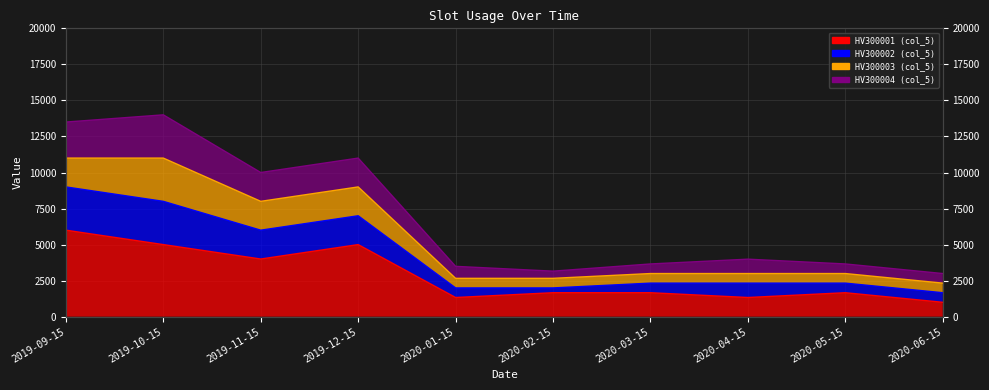

At which category is the sum across all series the highest?

2019-09-15